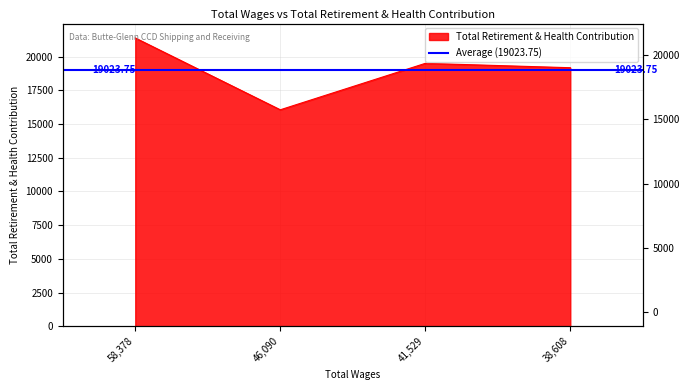

Which label corresponds to the largest value in the chart?

58378.0